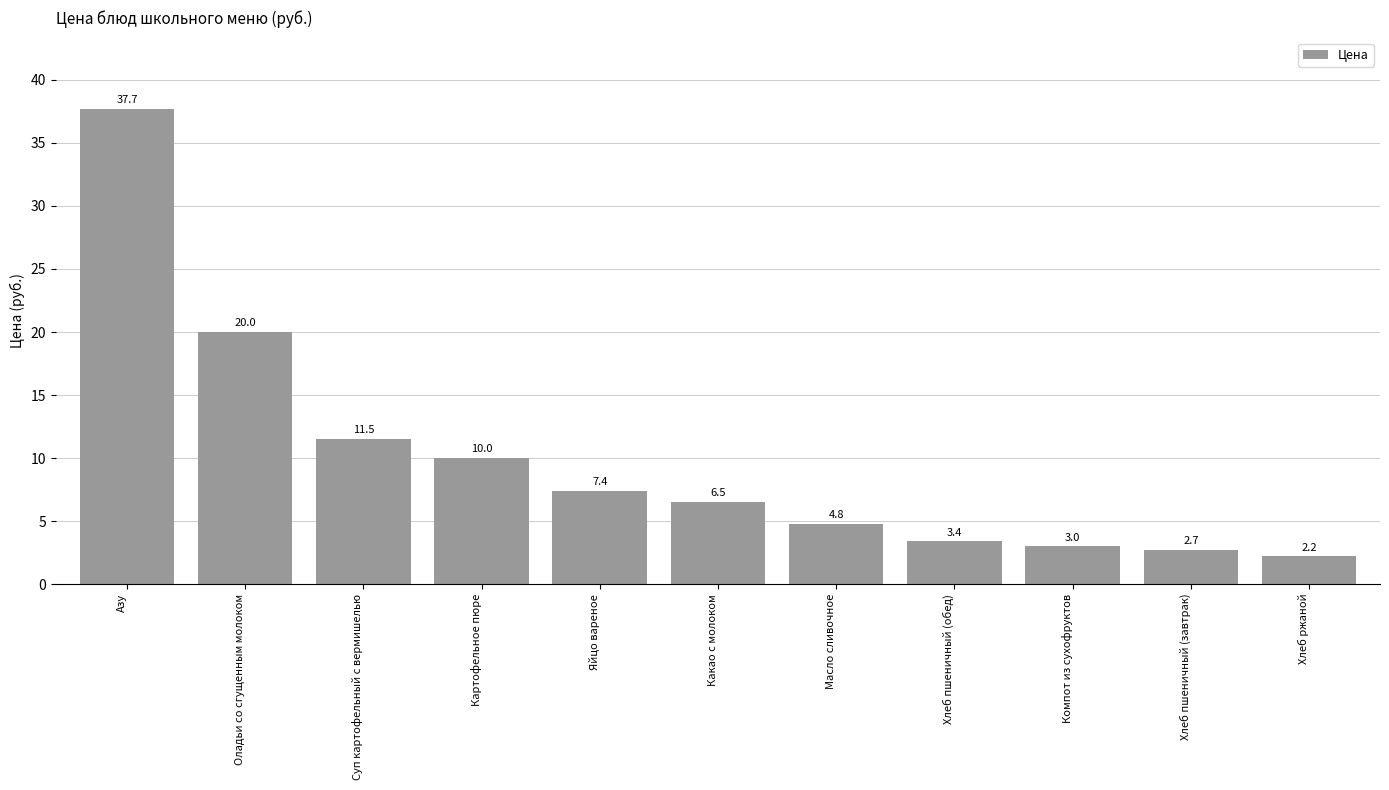

What is the difference between the maximum and minimum values?

35.5